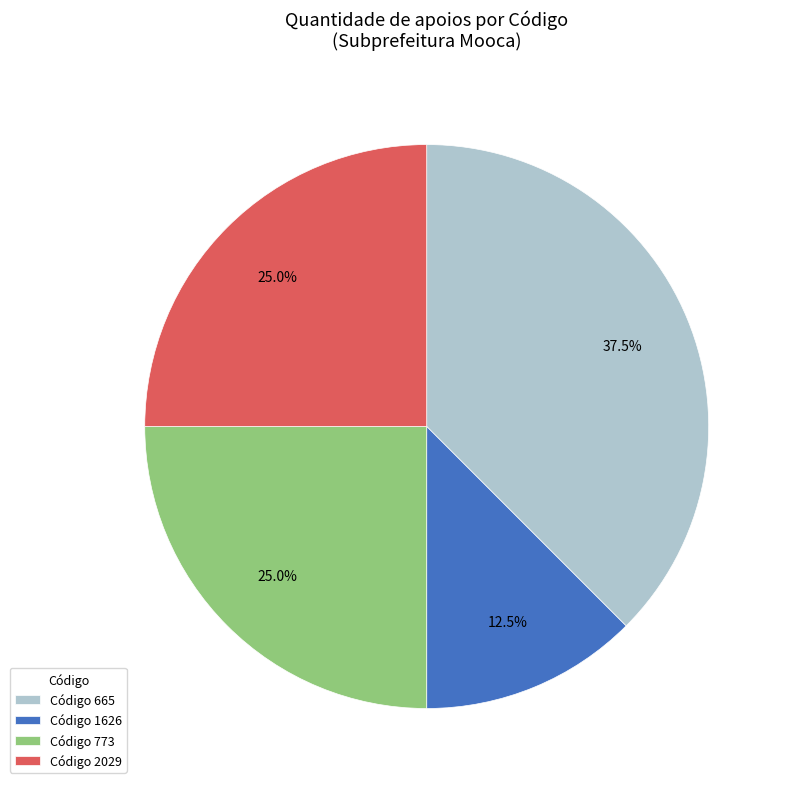

How many slices are in this pie chart?

4